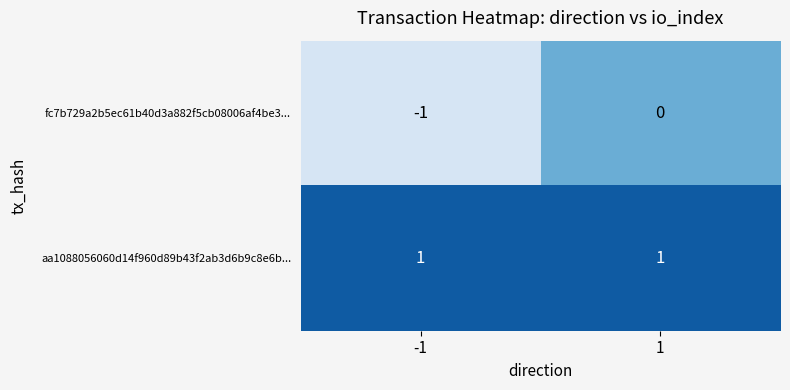

List the series in order of their peak value, lowest first.

fc7b729a2b5ec61b40d3a882f5cb08006af4be3..., aa1088056060d14f960d89b43f2ab3d6b9c8e6b...